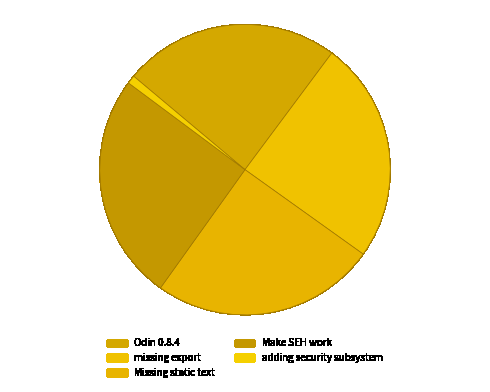

How many slices are in this pie chart?

5